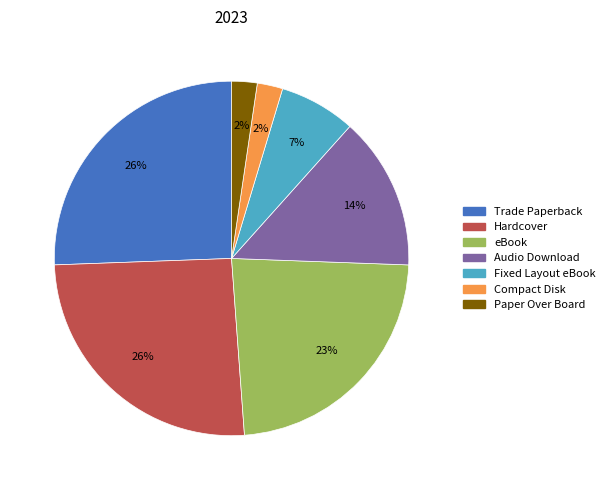

To the nearest percent, what portion does eBook represent?

23%